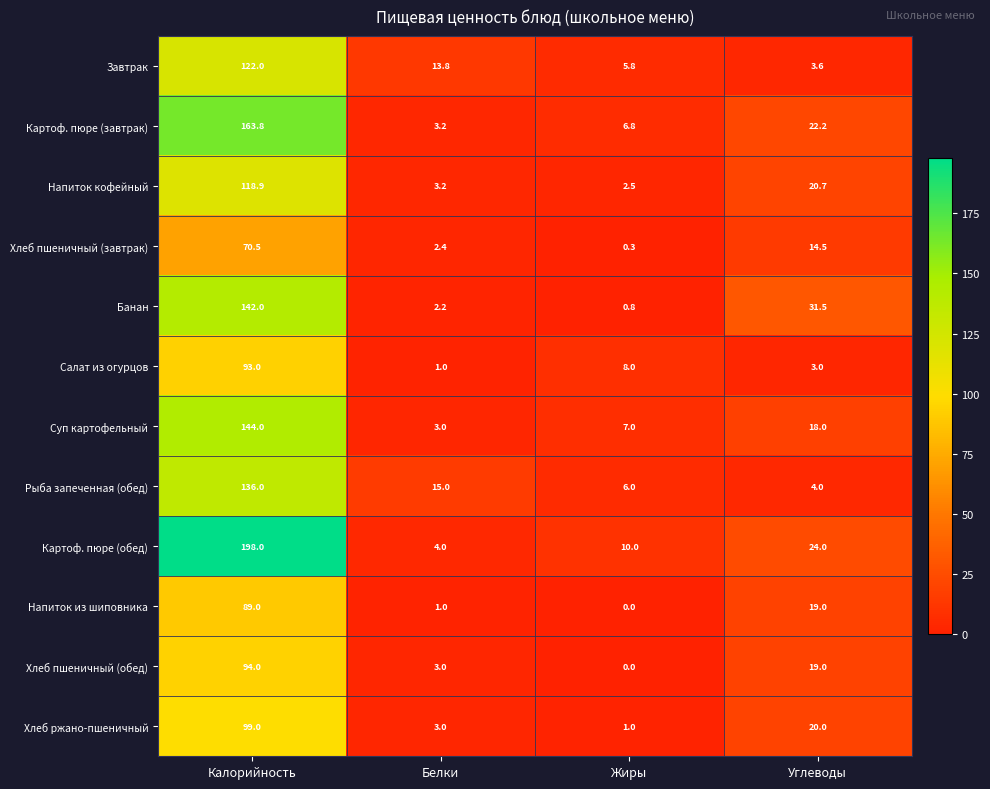

The value of Хлеб пшеничный (завтрак) at Калорийность is 114.9. True or false?

False